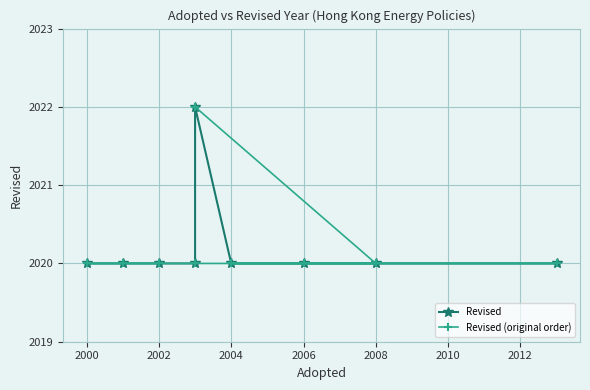

What is the sum of the Revised values at 2006 and 2008?

4040